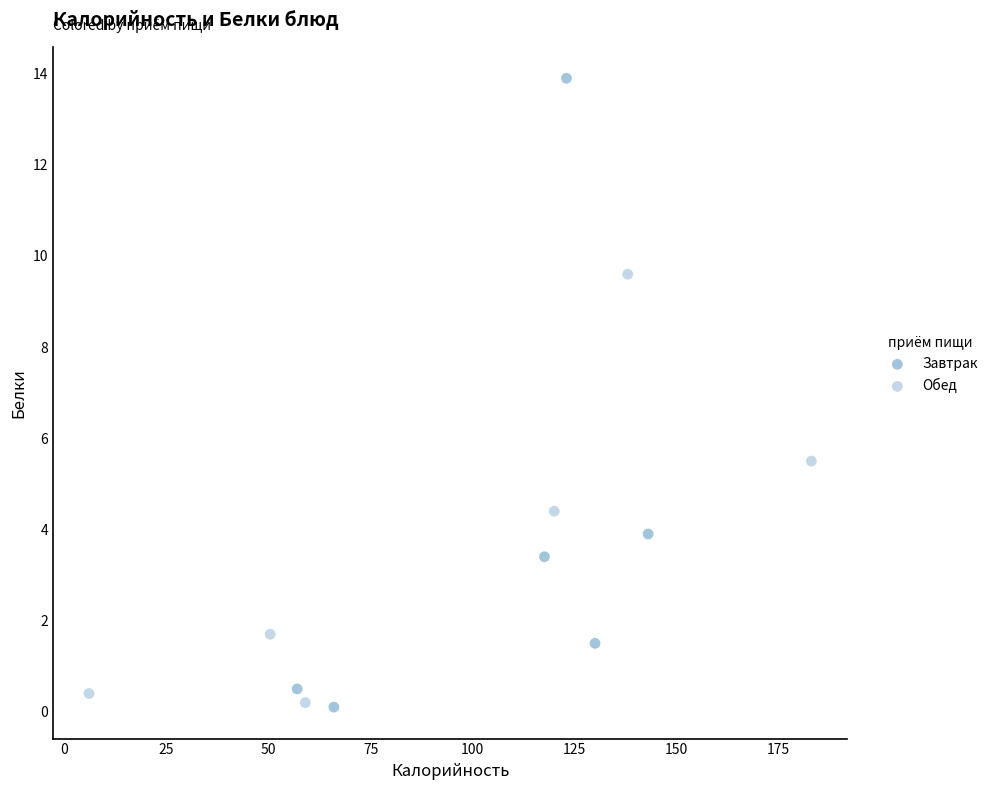

Which series reaches the maximum Y coordinate?

Завтрак